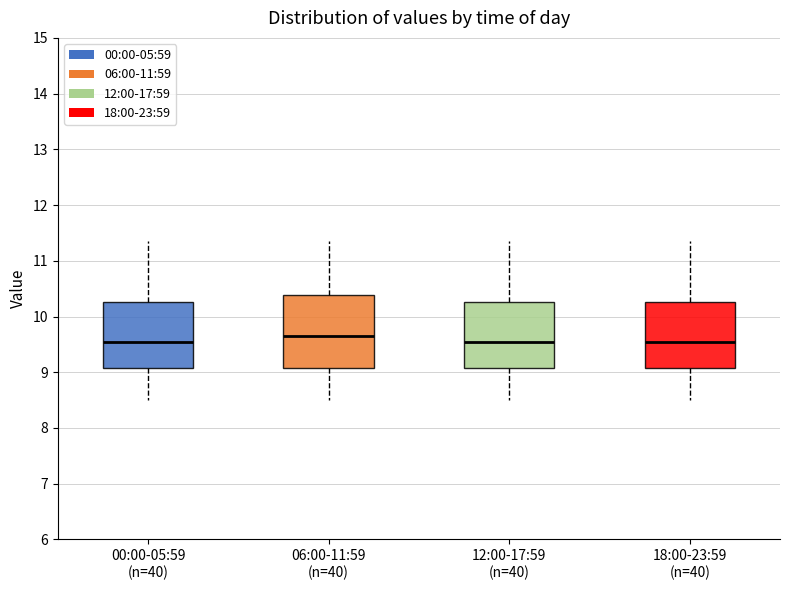

Where does the upper whisker of the box for 18:00-23:59 (n=40) end on the y-axis? The values are not printed on the chart, so give them approximately, as read against the axis.

11.4